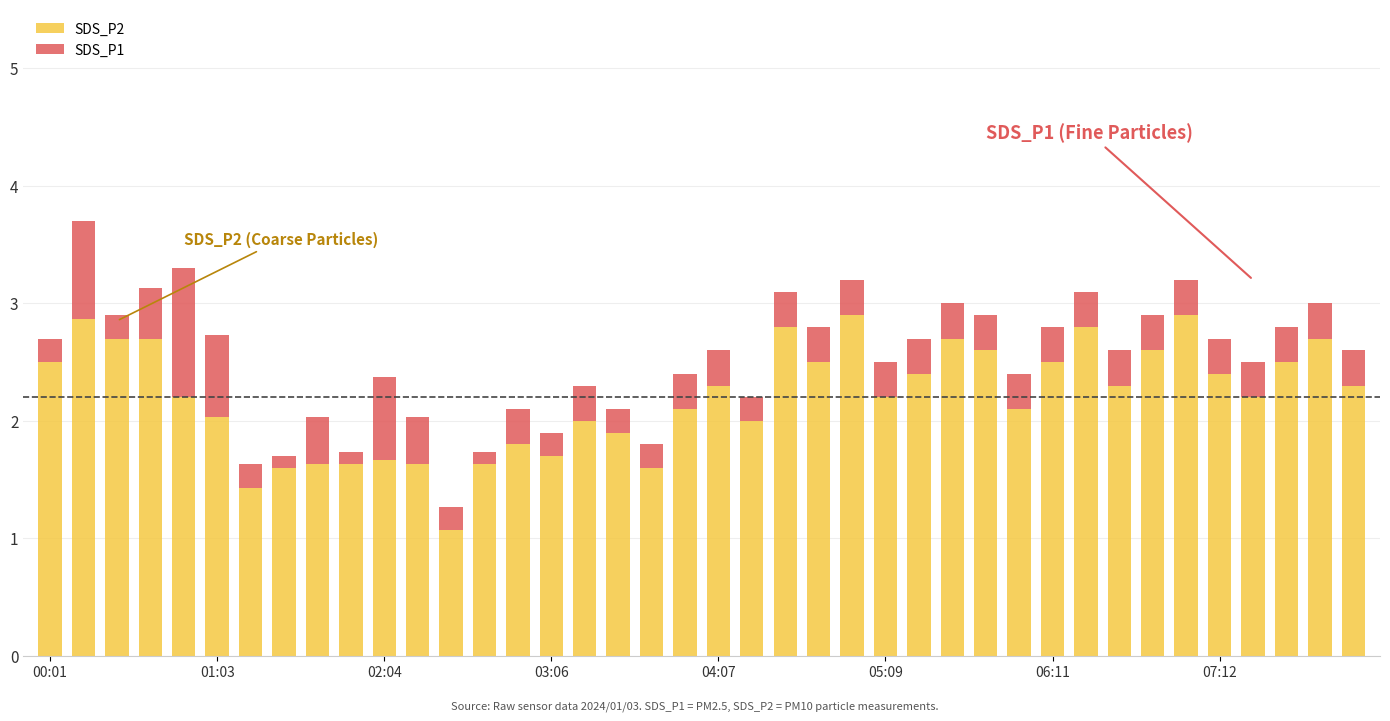

What is the difference between the maximum and minimum values in the SDS_P2 series?

1.8